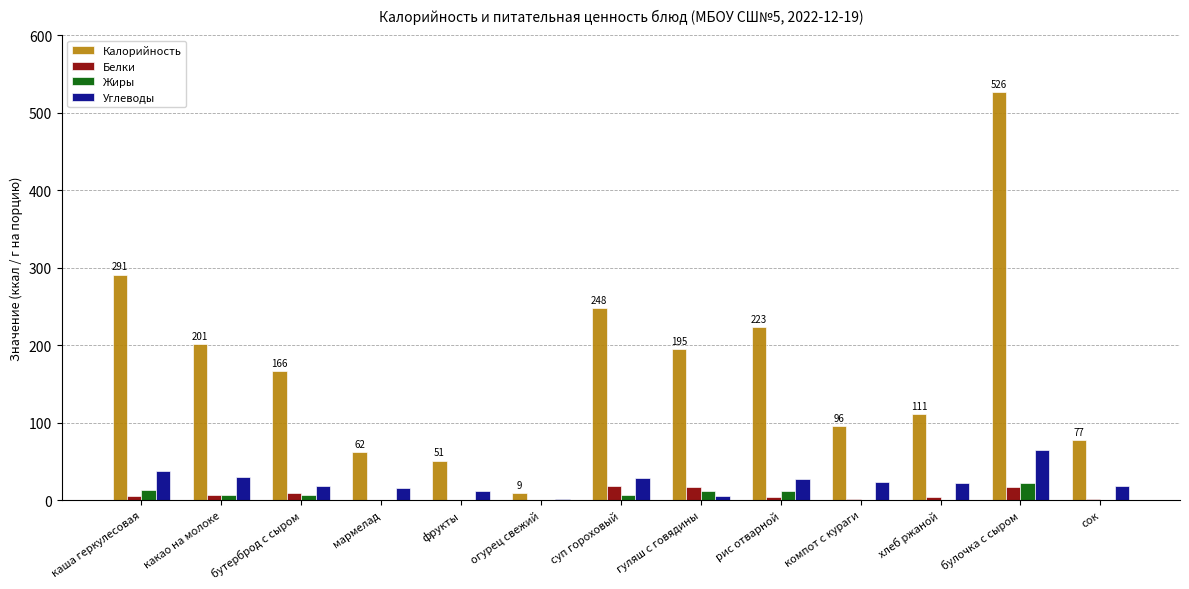

Read the Калорийность value at суп гороховый.

248.0